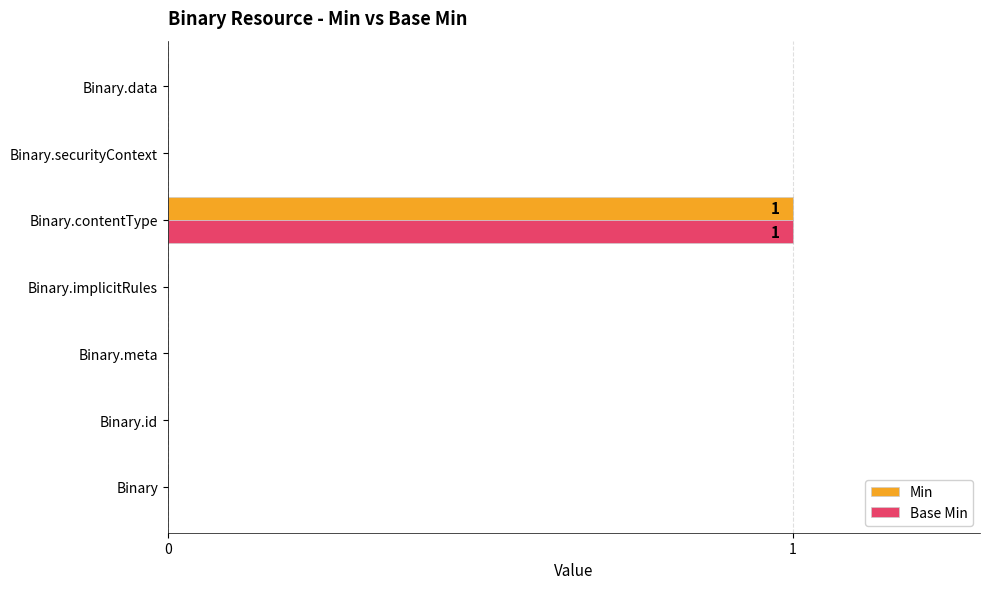

Which category has the highest value in the Base Min series?

Binary.contentType